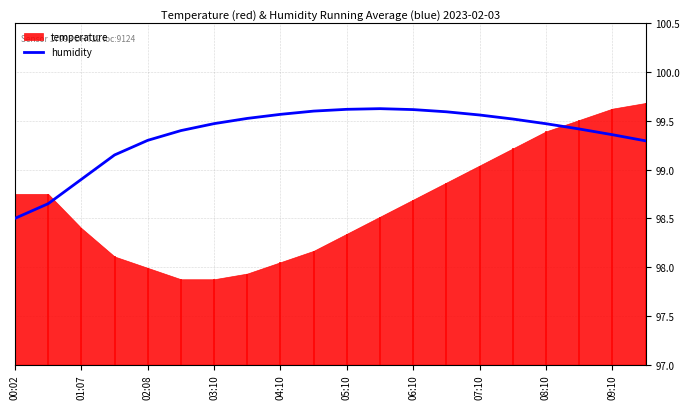

Which category has the lowest value in the humidity series?

00:02